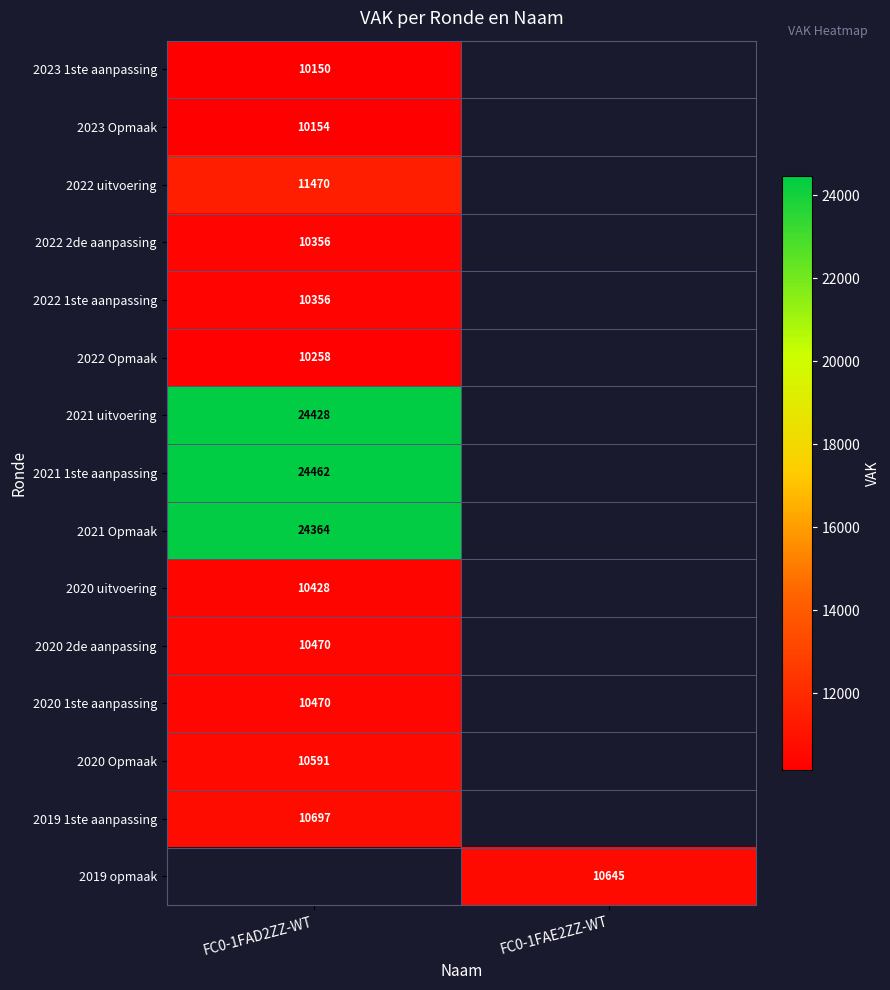

Which has a higher value, FC0-1FAE2ZZ-WT or FC0-1FAD2ZZ-WT?

FC0-1FAD2ZZ-WT